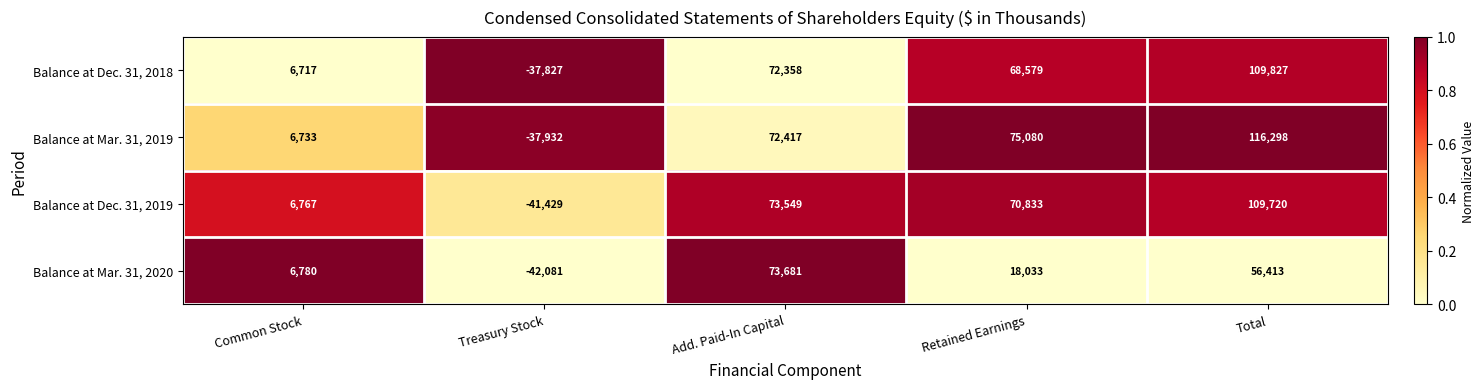

How many distinct data groups are displayed?

4